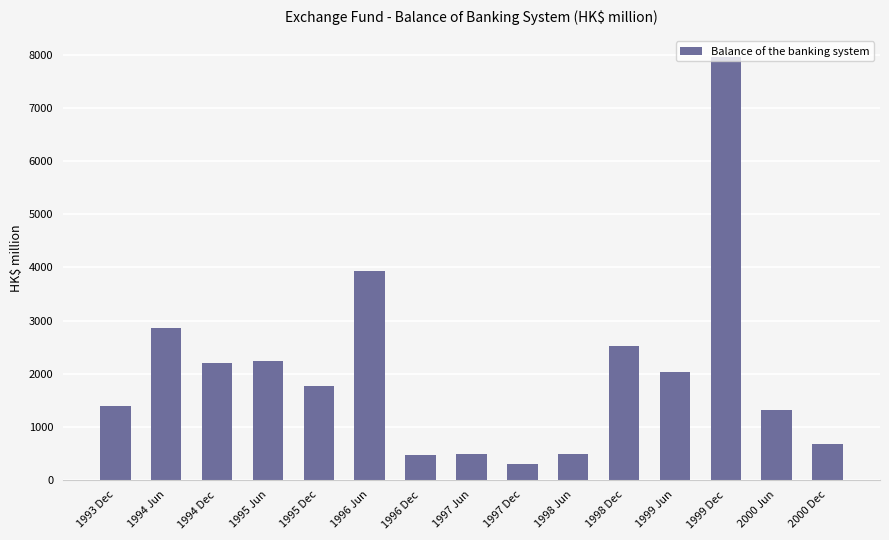

Approximately how many times larger is the value at 1997 Dec compared to 1996 Dec?

0.6